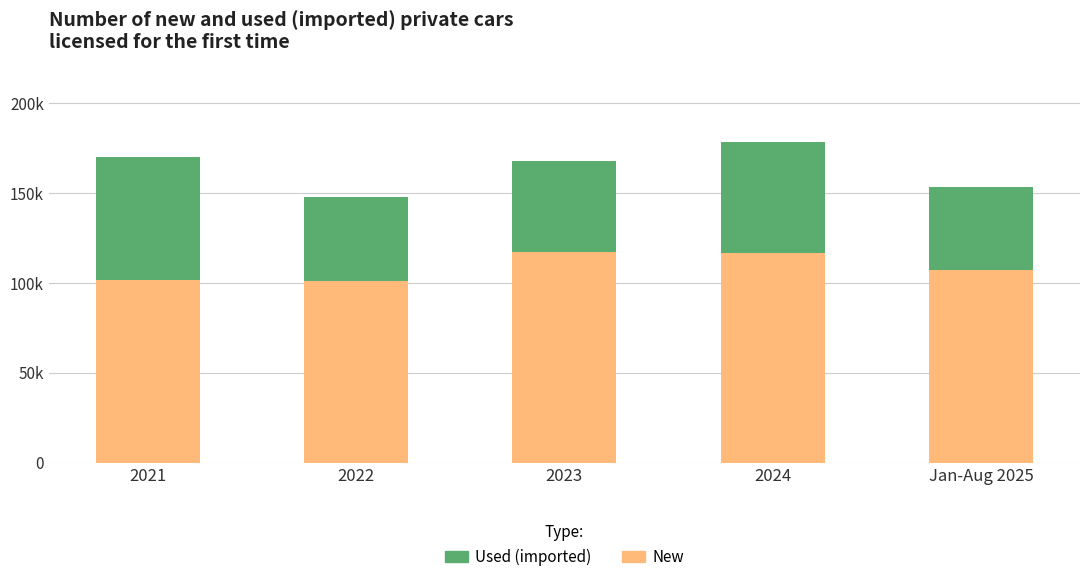

What are all the series names shown in the legend?

Used (imported), New